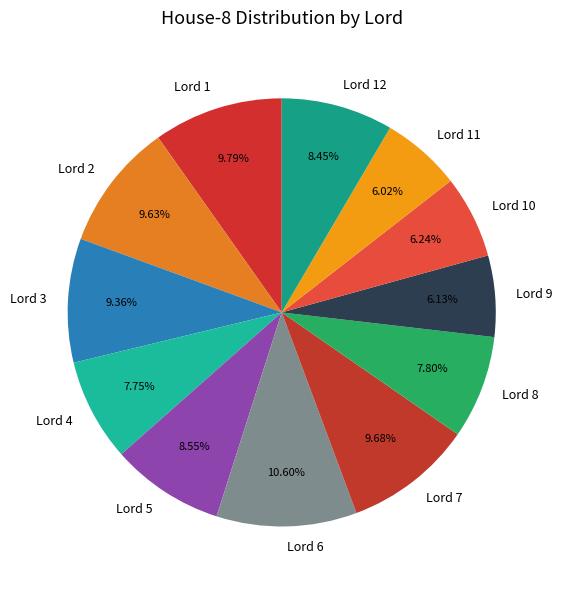

Is Lord 6 the majority of the pie?

No